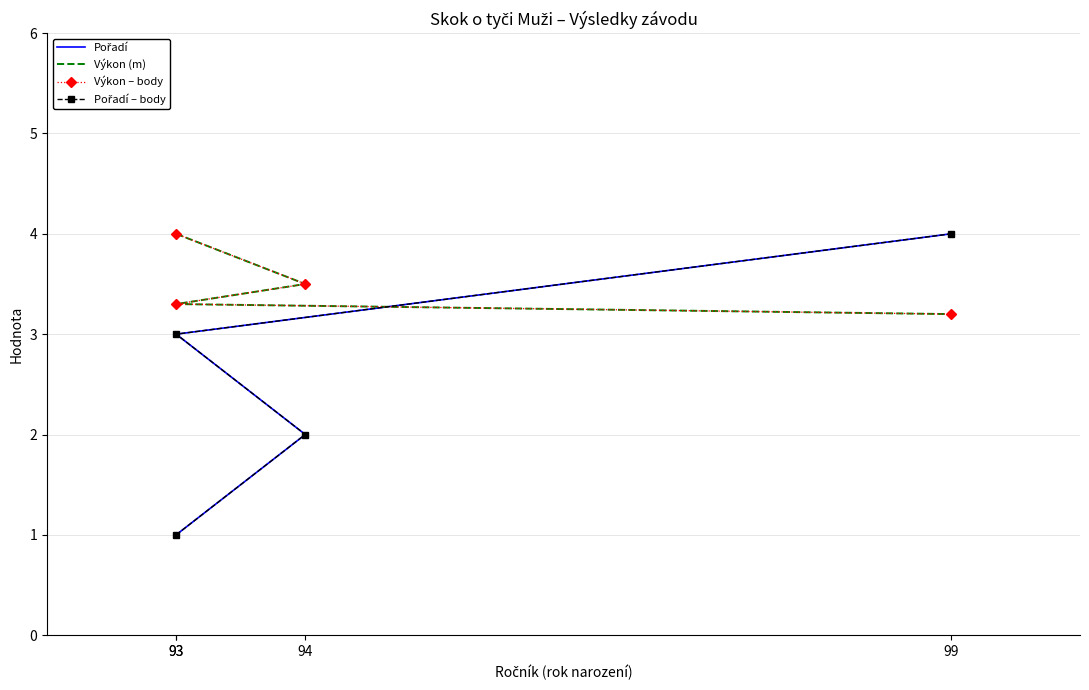

Where is Pořadí nearest to the value 2?

94